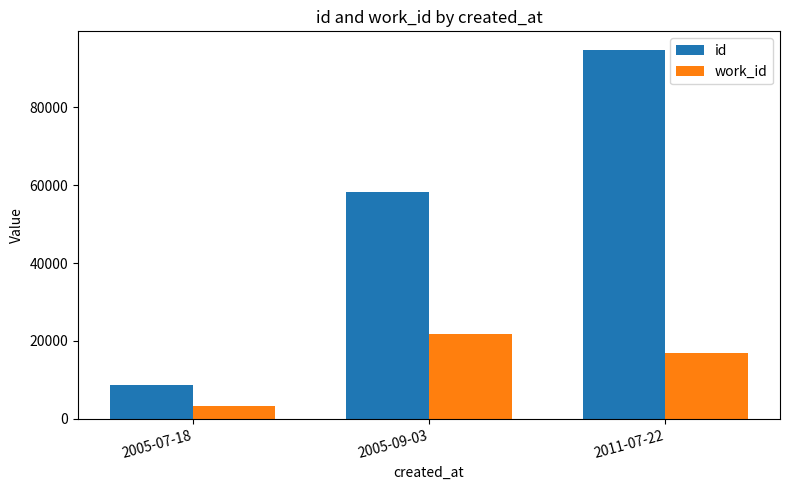

What is the average value of the work_id series?

14016